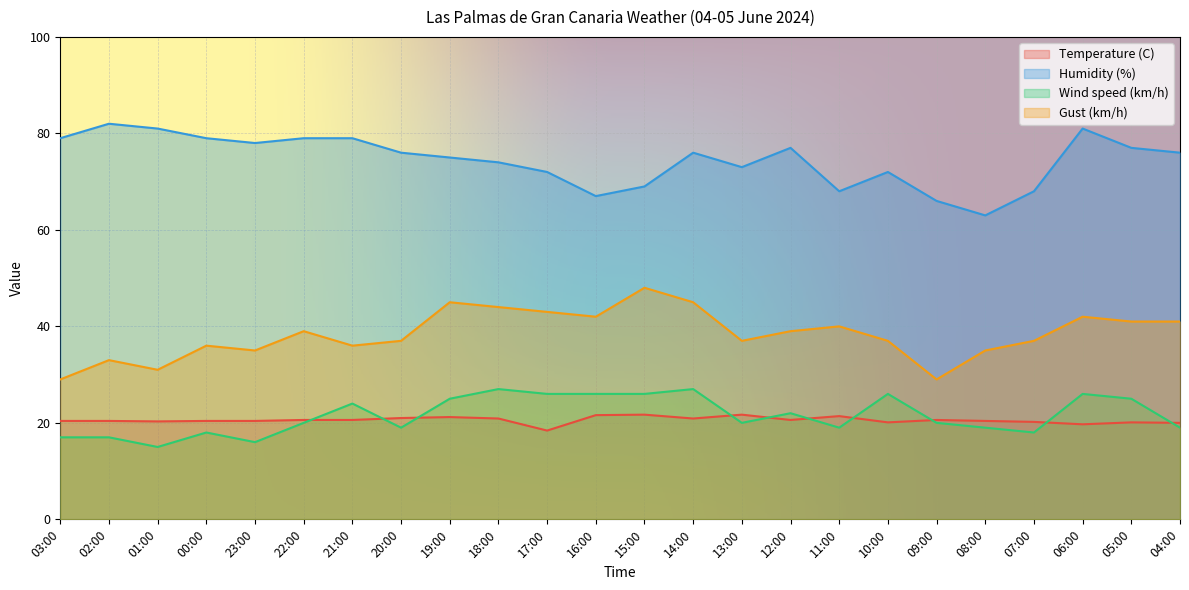

At which label does Wind speed (km/h) reach its minimum?

01:00